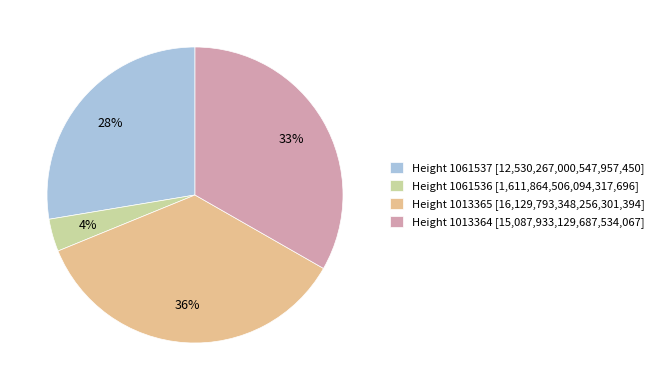

To the nearest percent, what is the difference between the Height 1061536 and Height 1061537 slice percentages?

24%